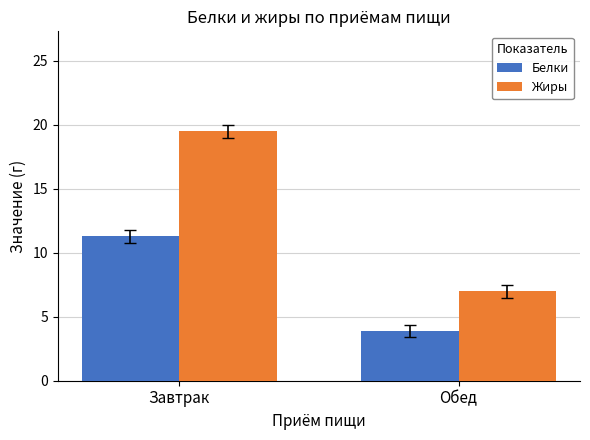

What are all the series names shown in the legend?

Белки, Жиры